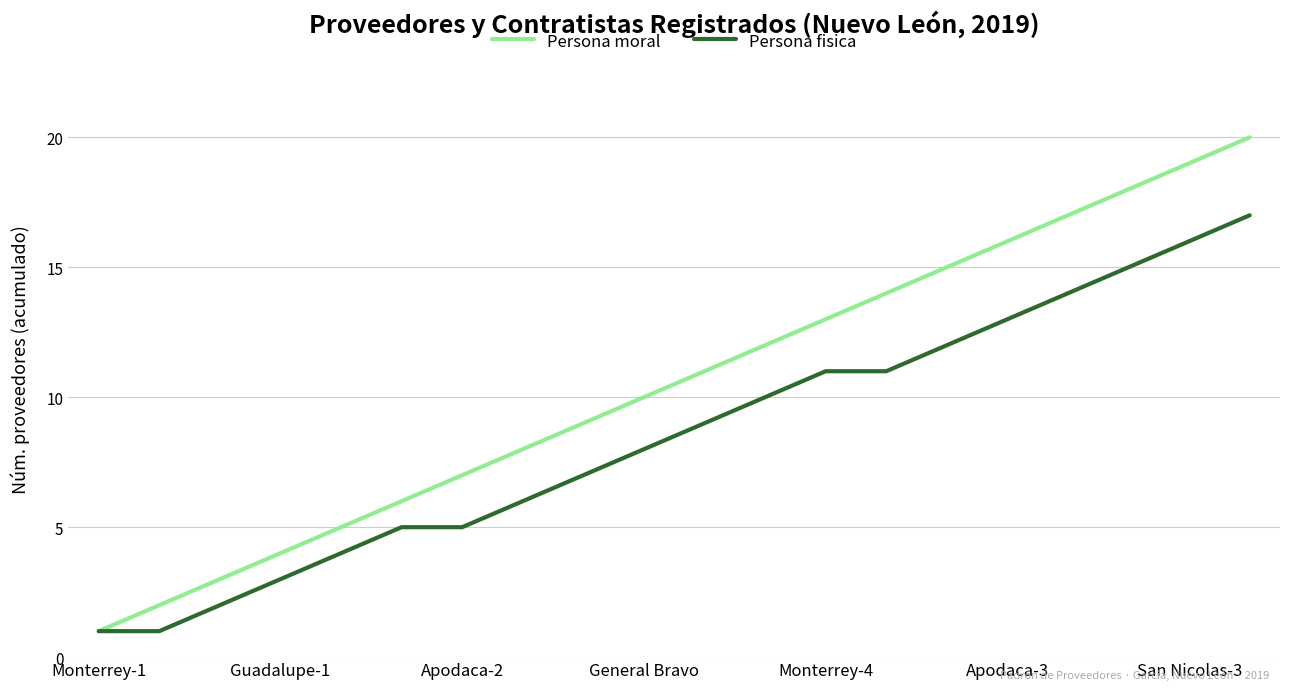

Which series has the widest spread of values?

Persona moral